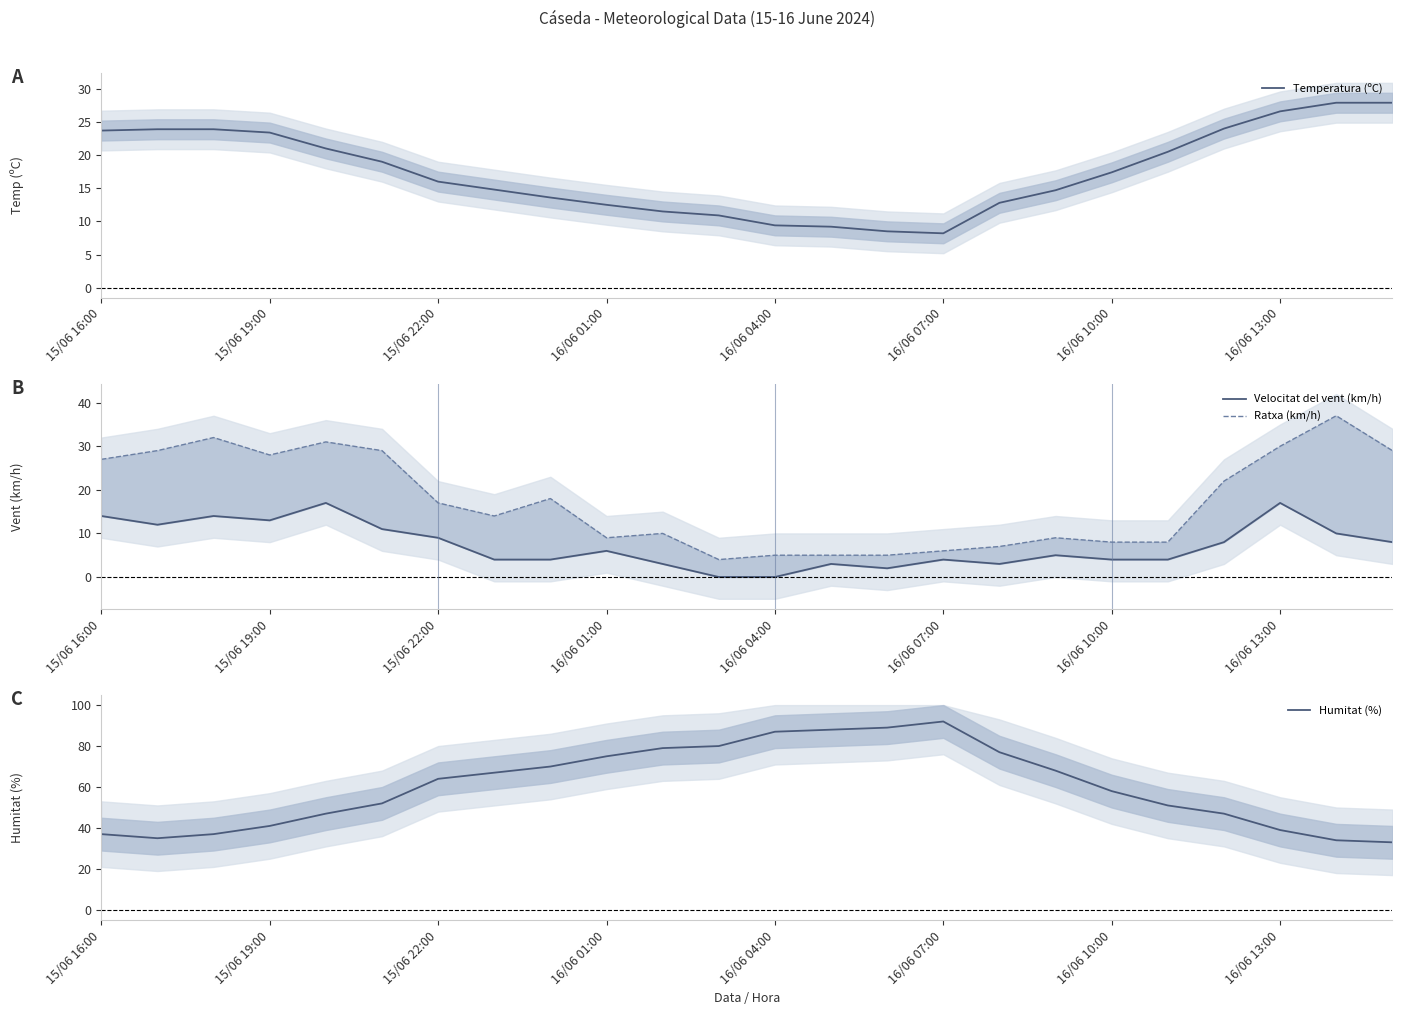

Which series ends up on top after the final intersection of Temperatura (ºC) and Ratxa (km/h)?

Ratxa (km/h)